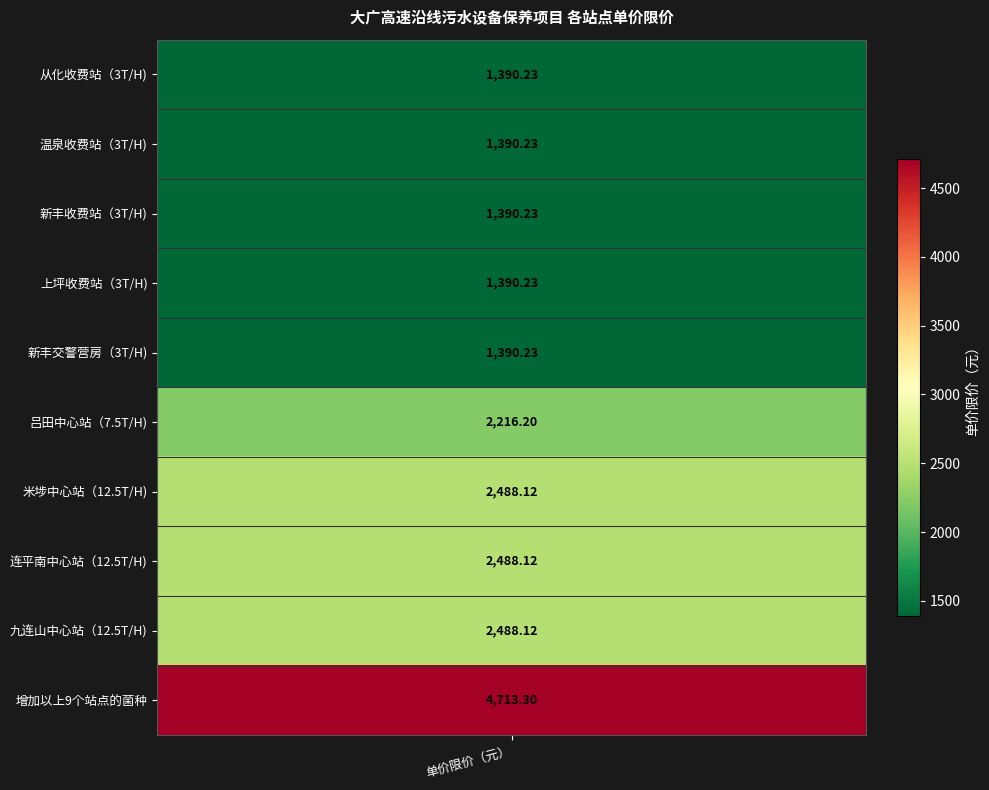

Reading left to right, what are all the values shown in this chart?

1390.2	1390.2	1390.2	1390.2	1390.2	2216.2	2488.1	2488.1	2488.1	4713.3